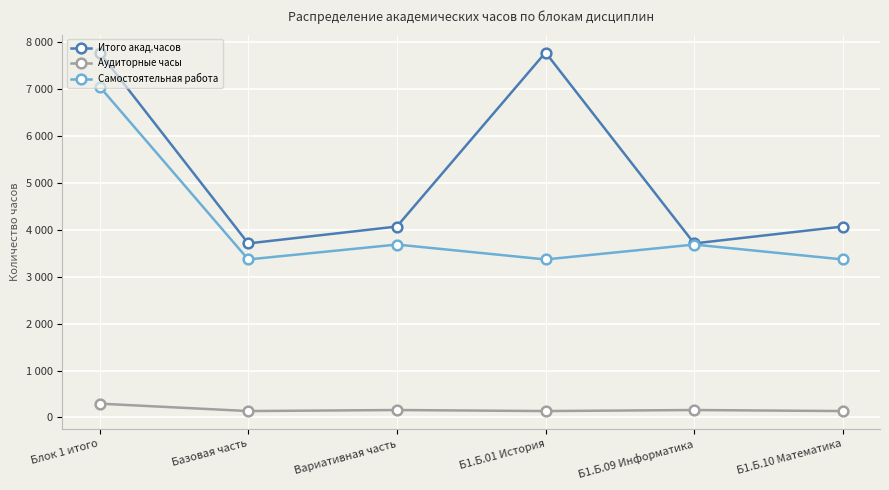

What are all the series names shown in the legend?

Итого акад.часов, Аудиторные часы, Самостоятельная работа